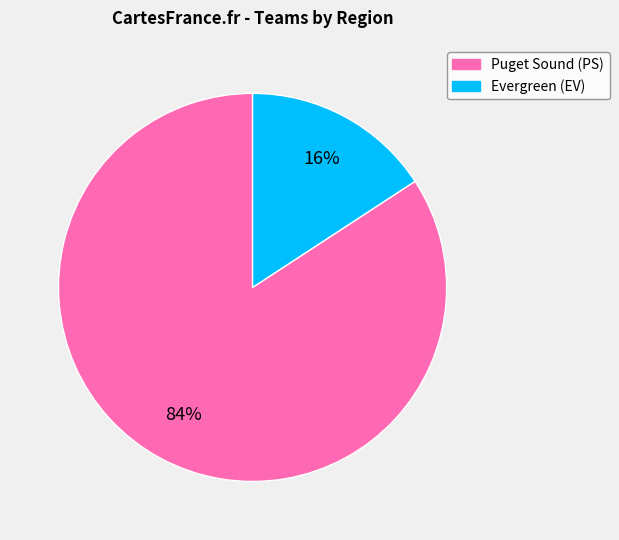

To the nearest percent, what is the combined percentage of Puget Sound (PS) and Evergreen (EV)?

100%